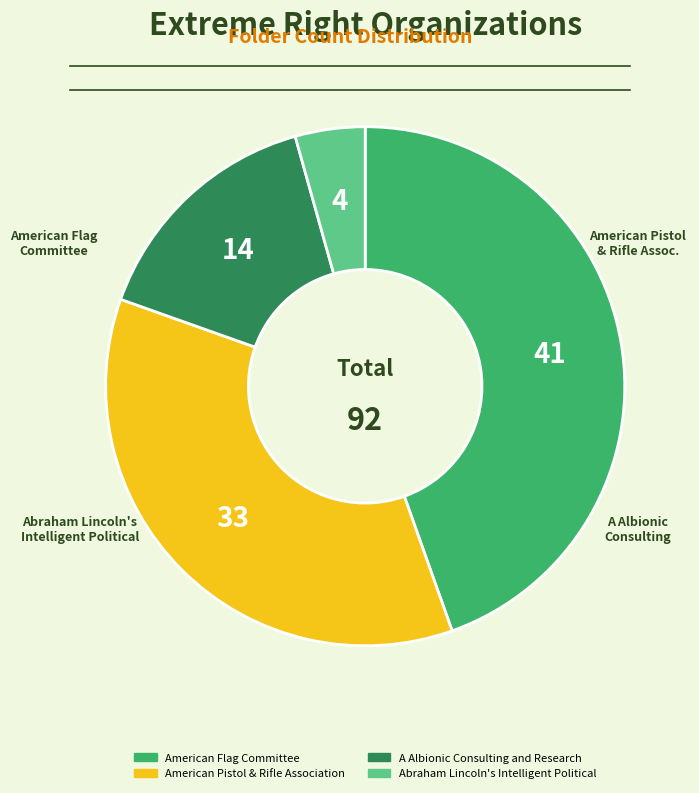

How many slices are in this pie chart?

4